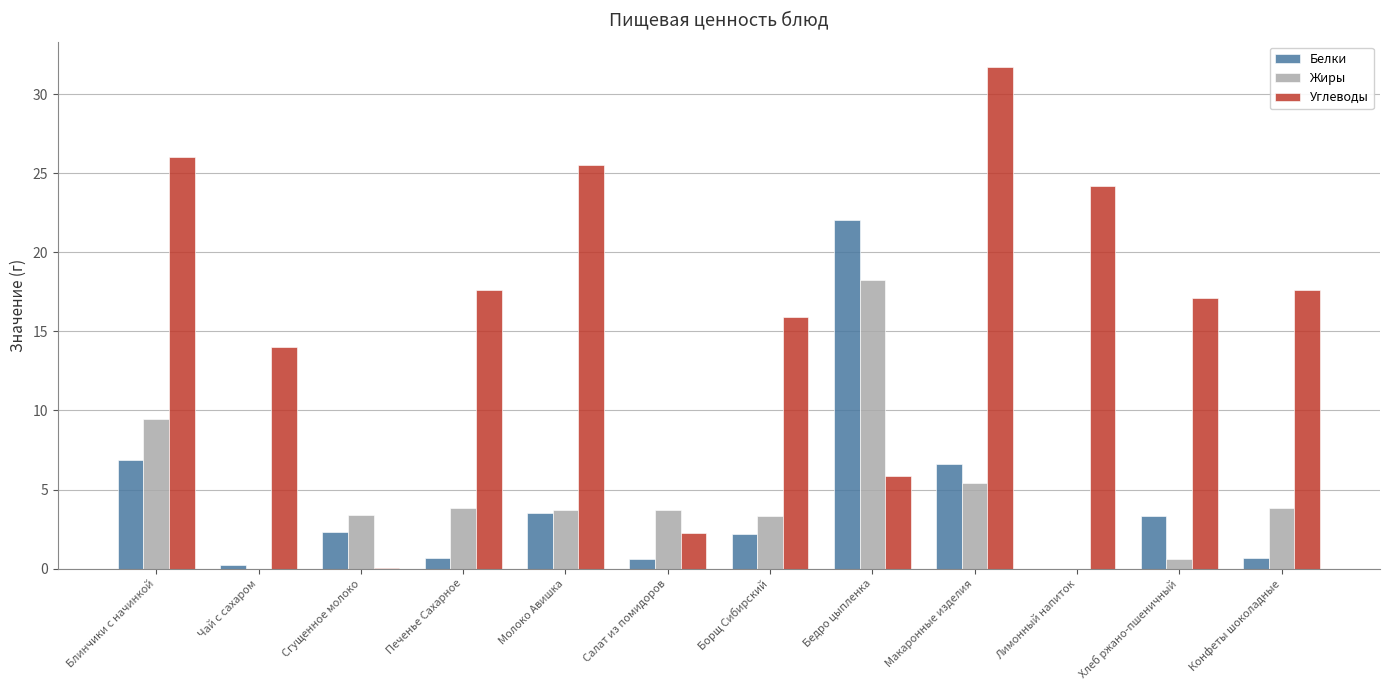

Read the Белки value at Чай с сахаром.

0.2